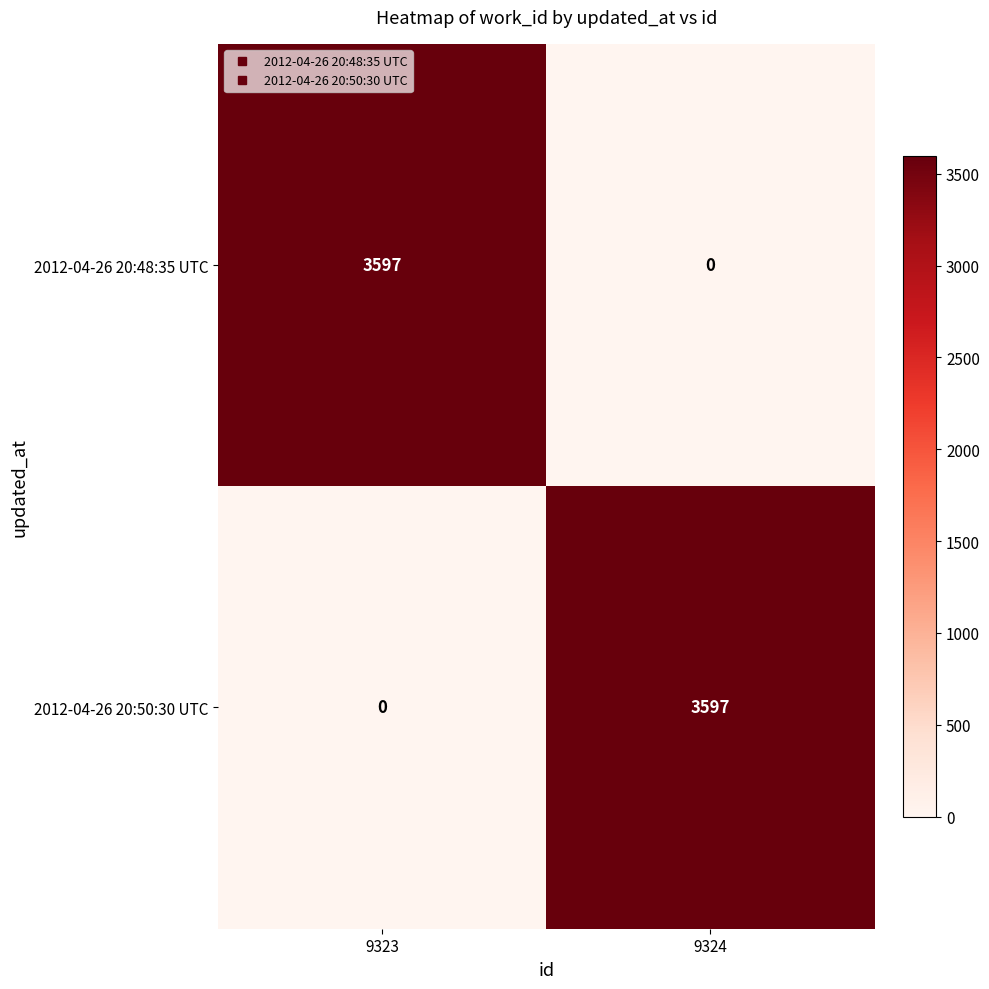

What is the sum of all 2012-04-26 20:50:30 UTC values?

3597